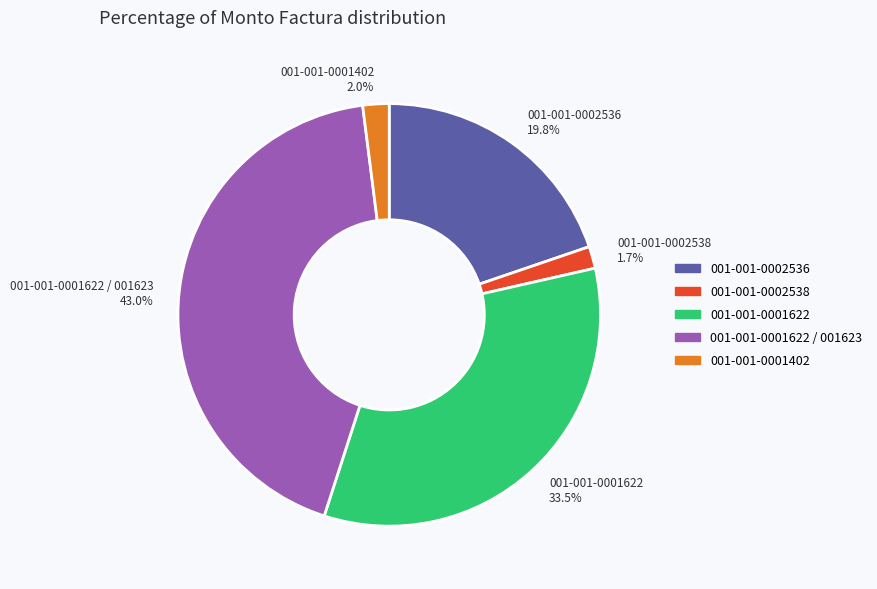

What percentage do 001-001-0001622 / 001623 43.0% and 001-001-0001622 33.5% together represent?

76.5%